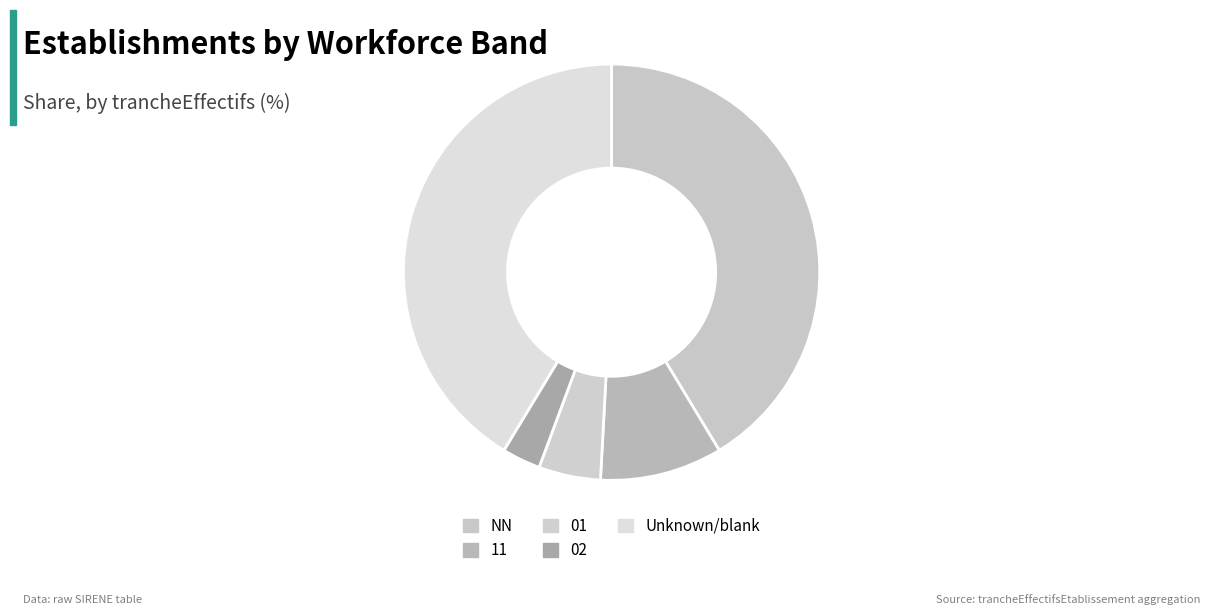

Count the number of slices in the pie.

5